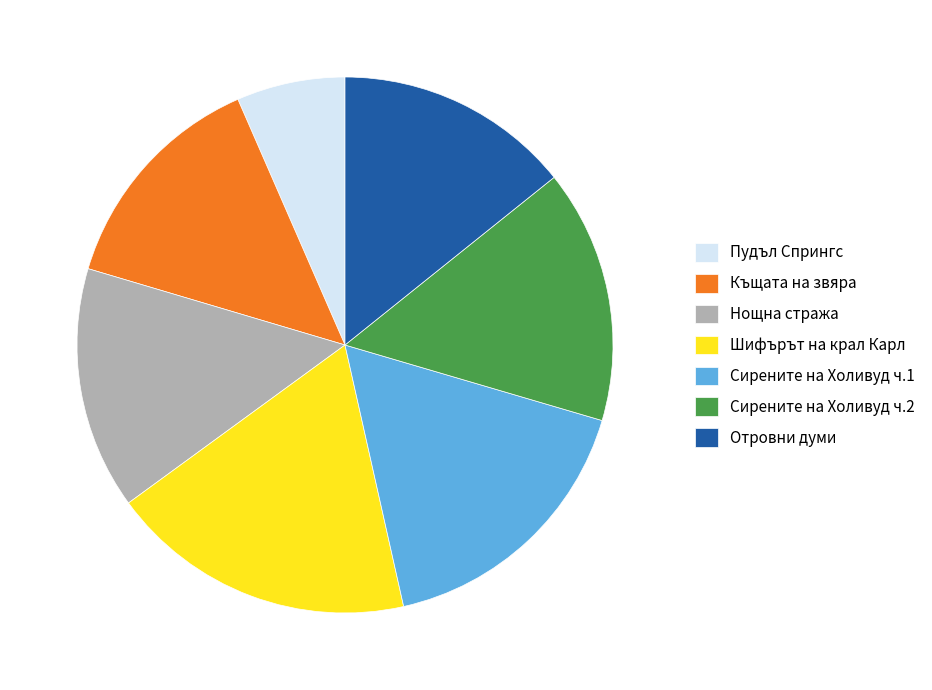

Approximately how many times larger is the value at Шифърът на крал Карл compared to Сирените на Холивуд ч.1?

1.1